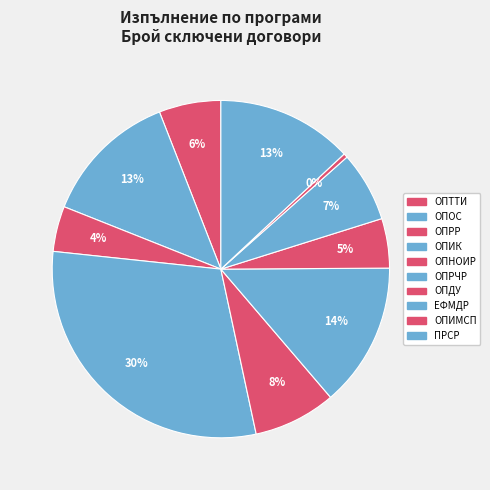

How many segments does this pie chart have?

10